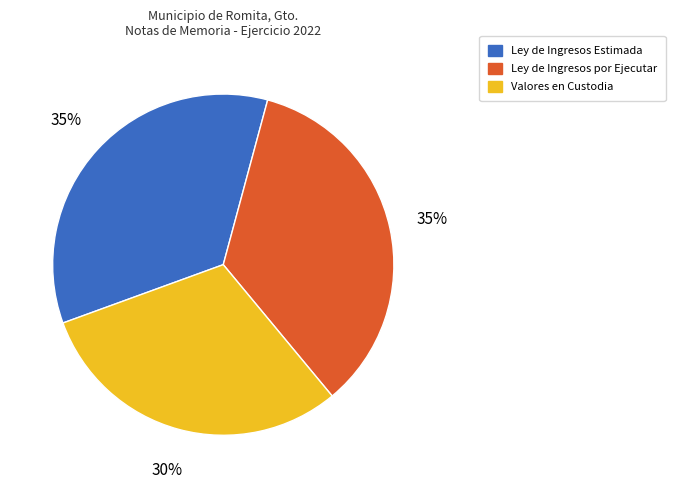

What is the smallest slice in the pie chart?

Valores en Custodia